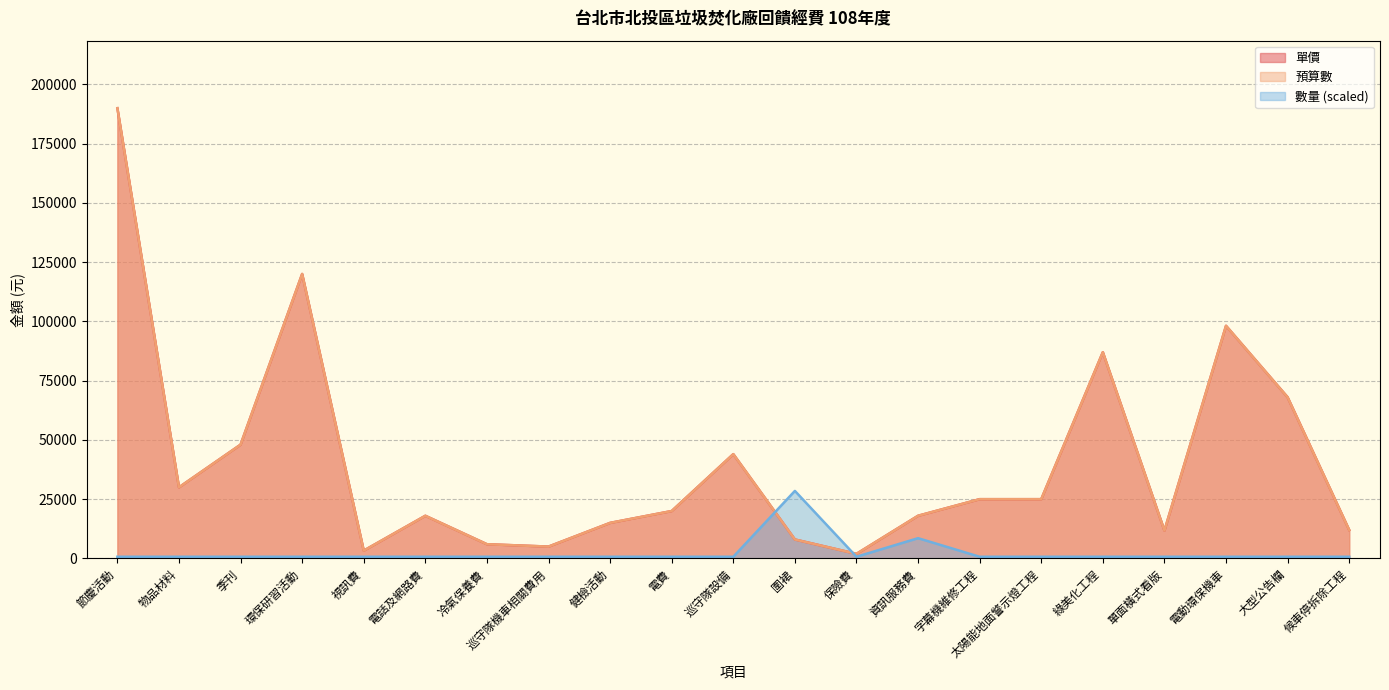

What is the spread (max minus min) of values at 季刊?

47287.8